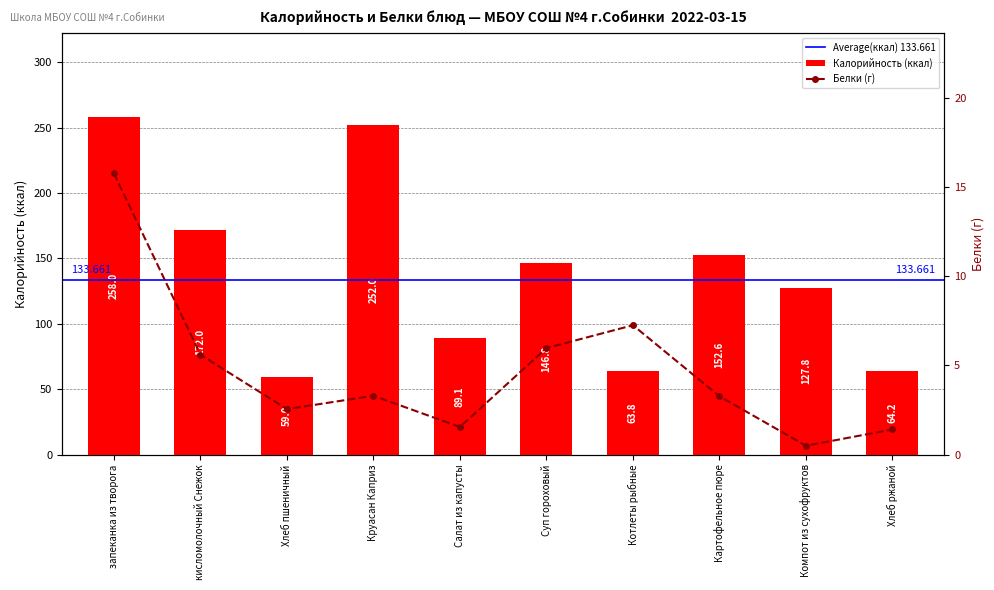

Between Хлеб пшеничный and Круасан Каприз, which series saw the biggest shift?

Калорийность